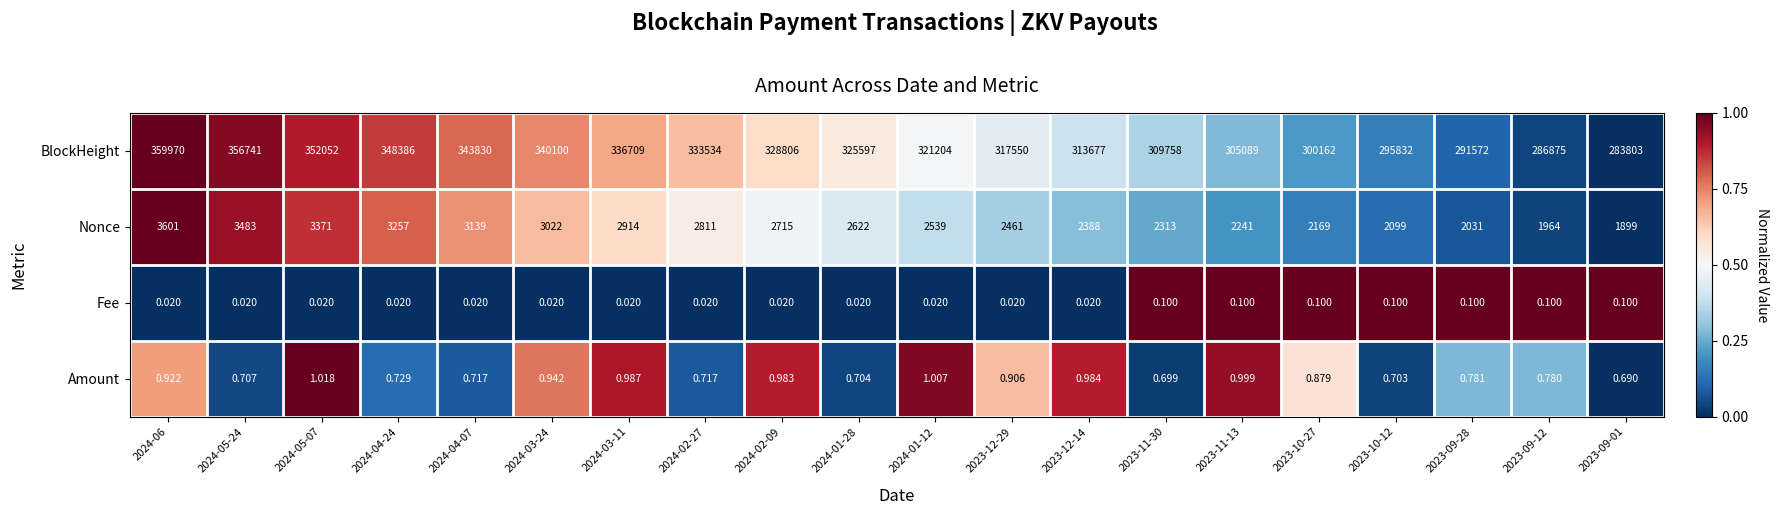

What is the total value across all series at 2024-06?

363571.9